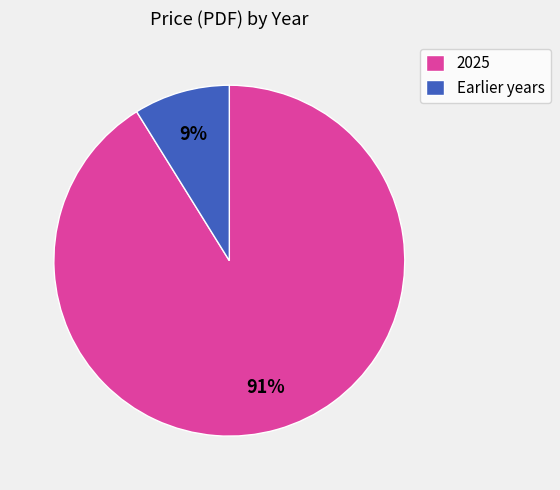

Which category has the smallest portion of the pie?

Earlier years